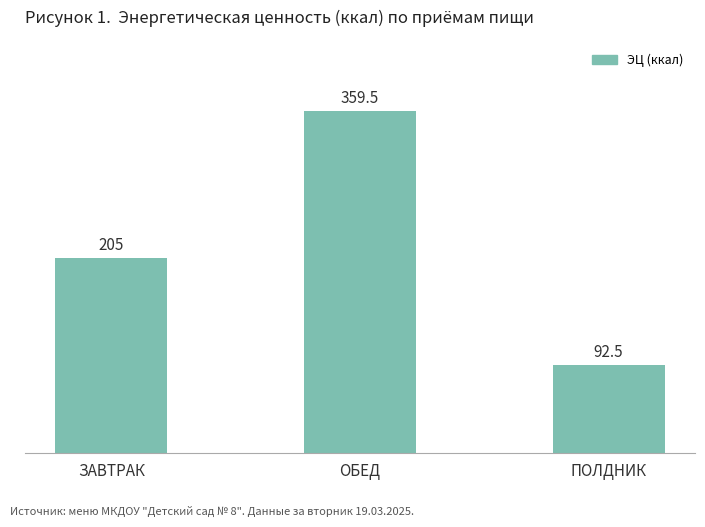

What value does the data have at ПОЛДНИК?

92.5